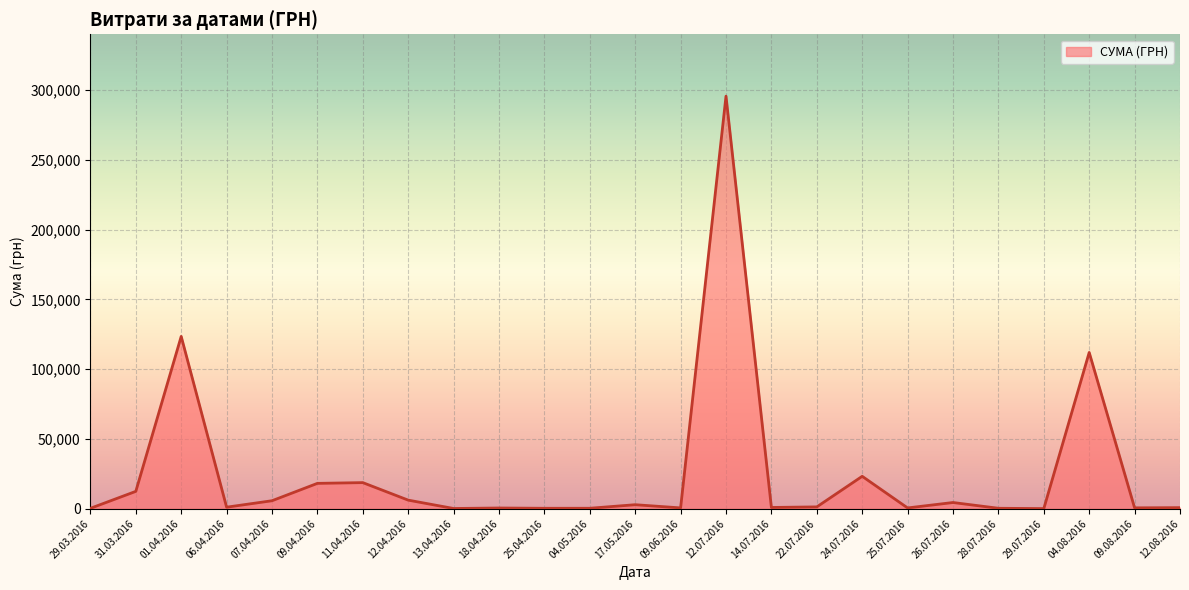

At which category does the data reach its first local peak?

01.04.2016